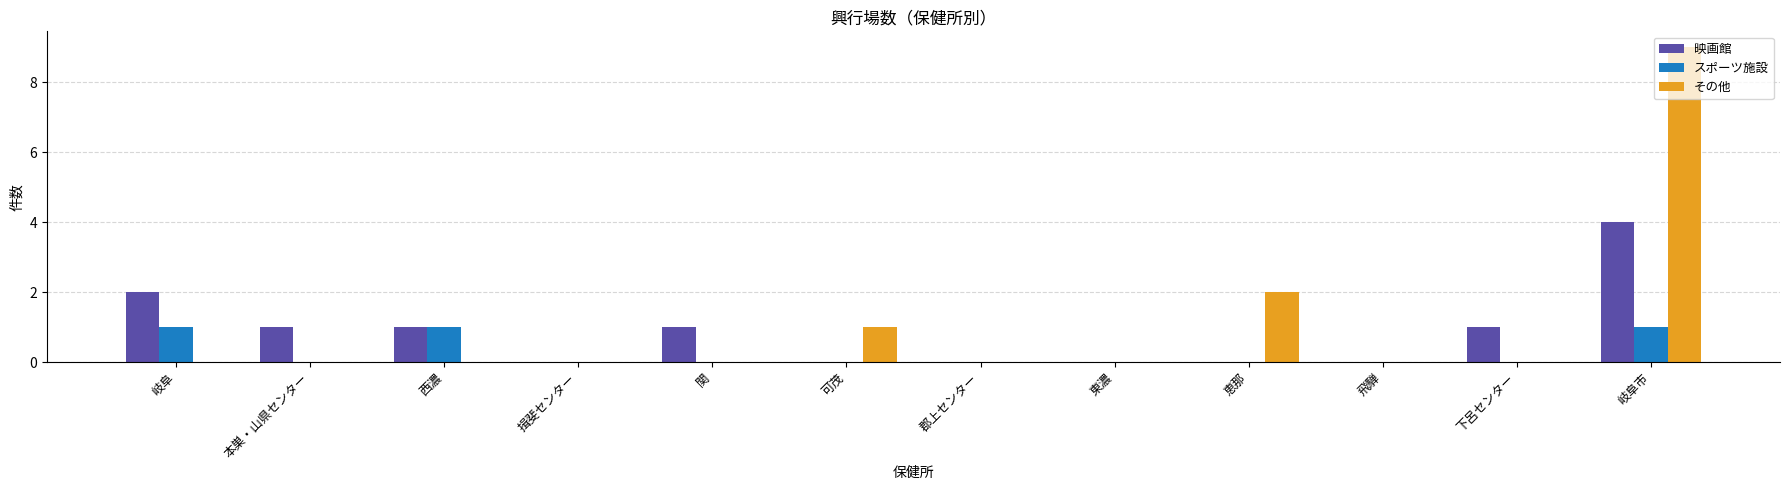

What is the maximum value shown in the chart?

9